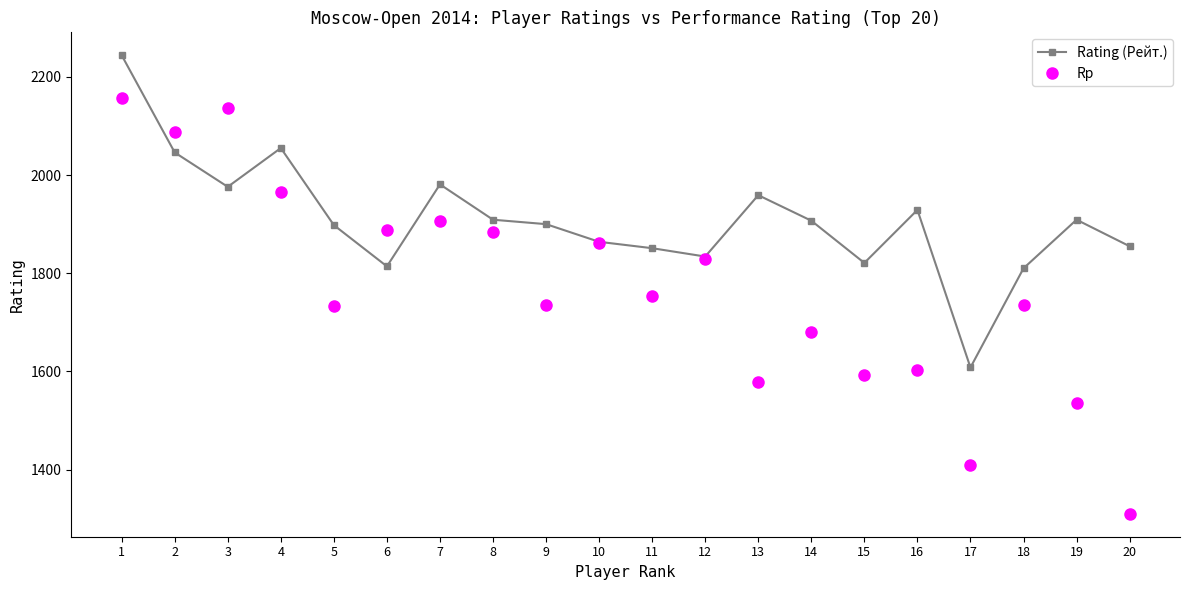

True or false: Rating (Рейт.) has a value of 1242 at 5.

False